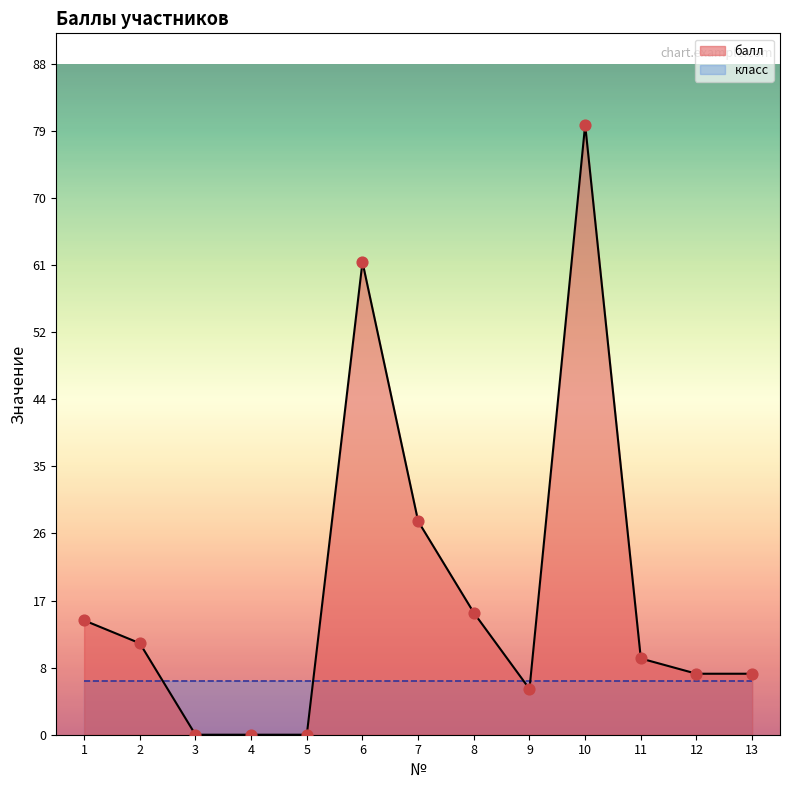

Which has a higher value, 12 or 2?

2